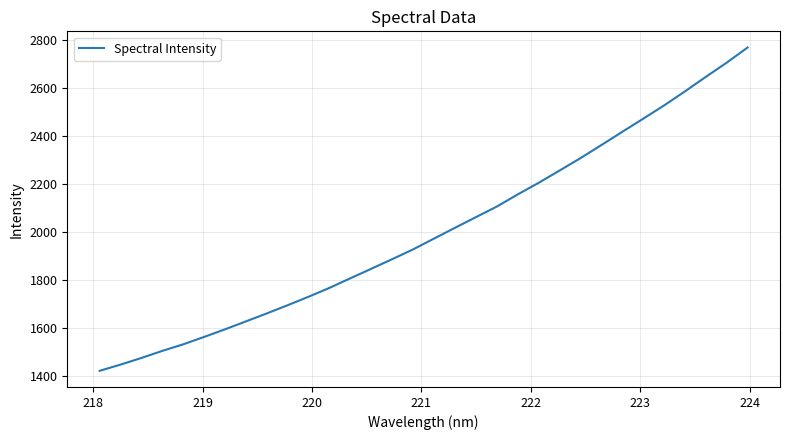

True or false: the data has more than 1 interior local peaks.

False